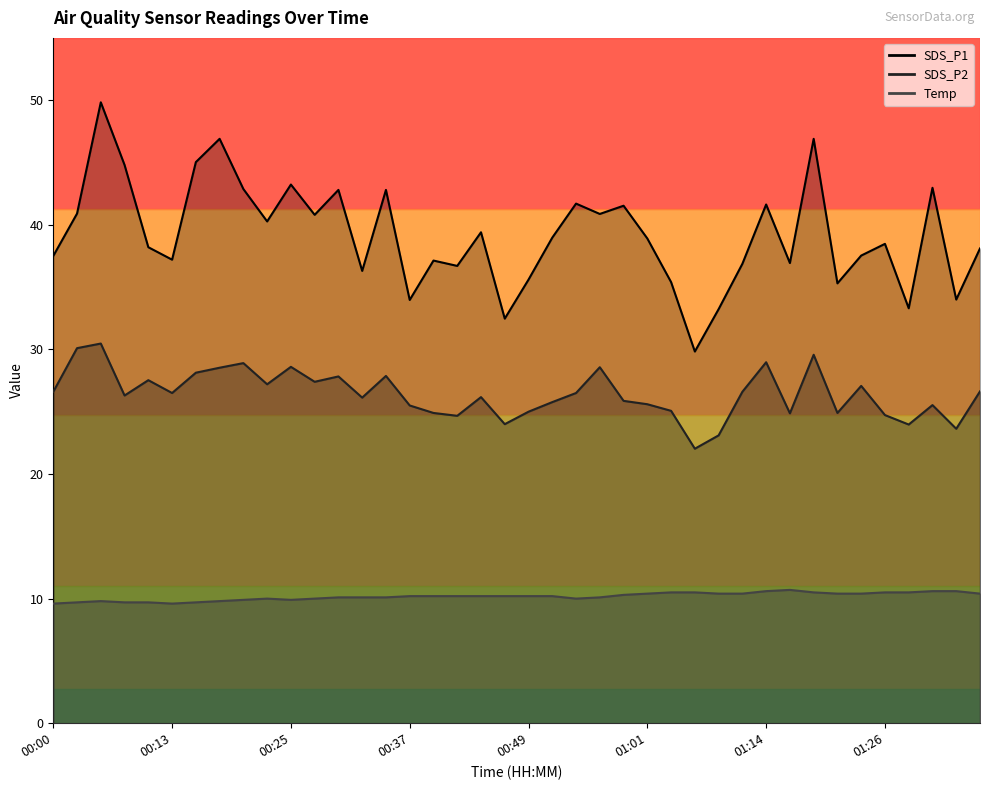

At how many categories does at least one series exceed 25?

40